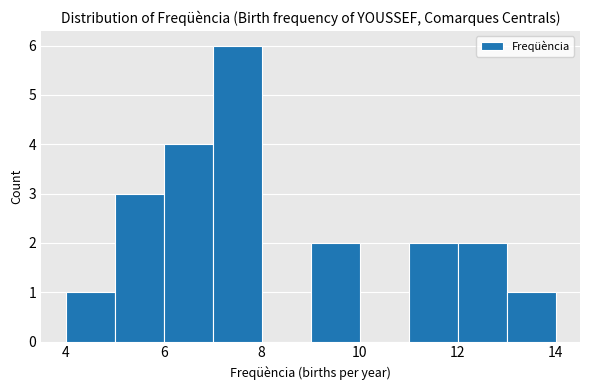

How tall is the bar that spans 9 to 10 on the x-axis? The values are not printed on the chart, so give them approximately, as read against the axis.

2